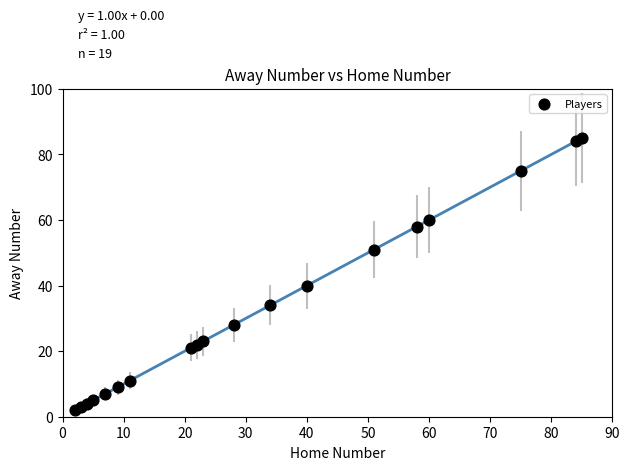

What Y value in the scatter plot is closest to 43?

40